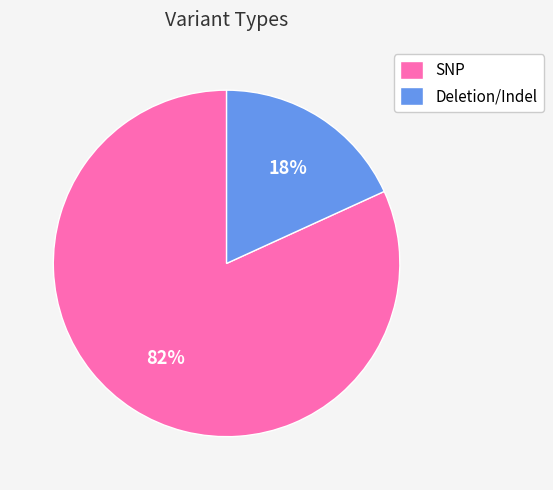

To the nearest percent, what portion does Deletion/Indel represent?

18%